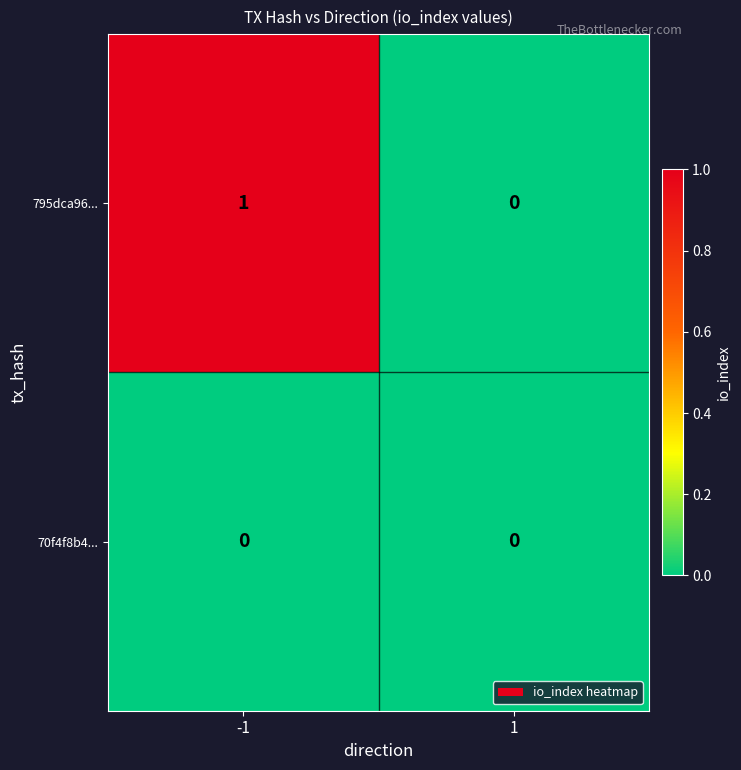

Reading left to right, extract all data points from this chart.

795dca96...: -1=1	1=0
70f4f8b4...: -1=0	1=0